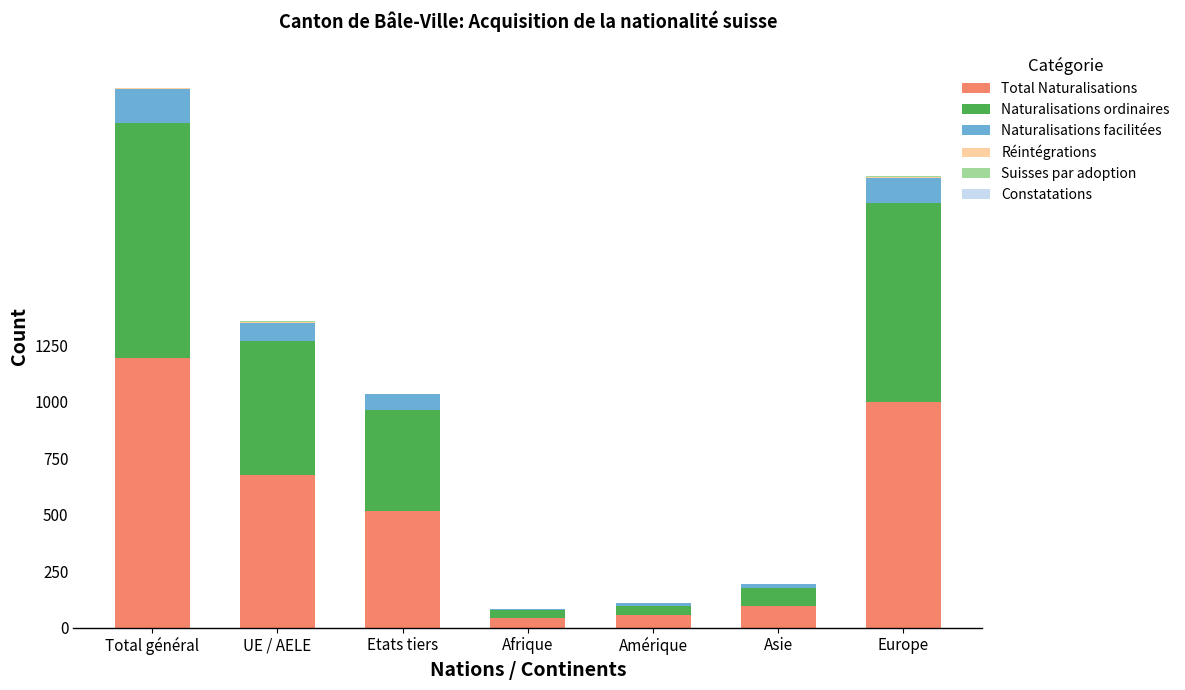

Where is Total Naturalisations nearest to the value 618?

UE / AELE